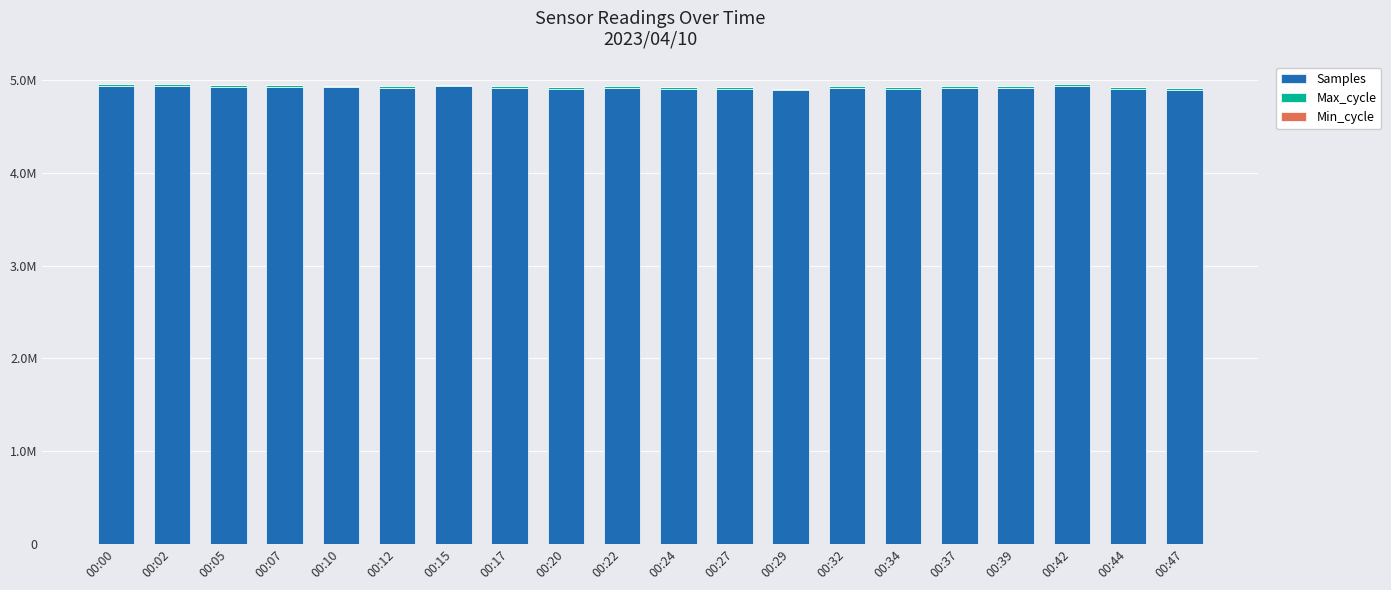

Which has a higher value, 00:07 or 00:27?

00:07